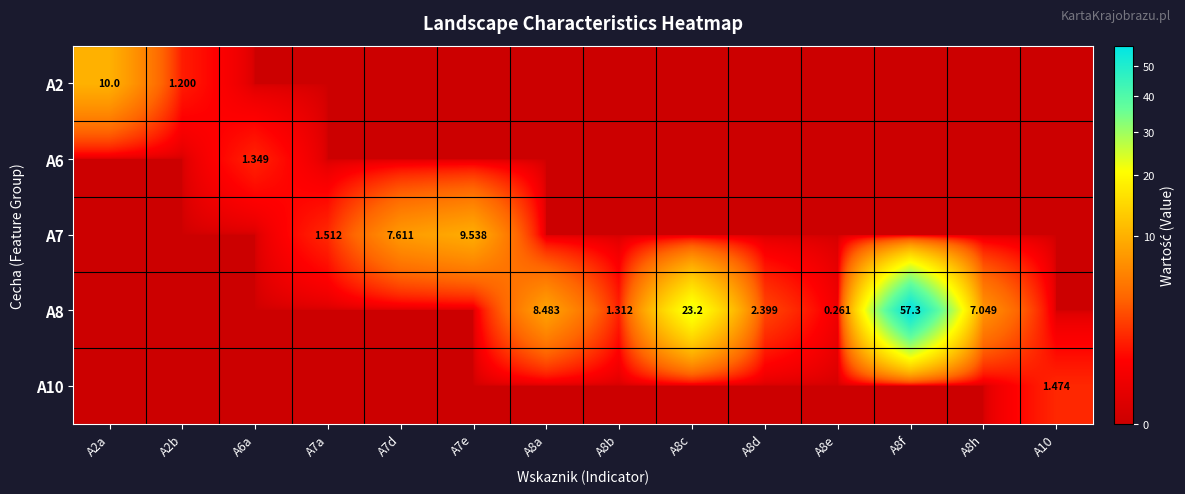

Is it true that A7 equals -3.2 at A8c?

False